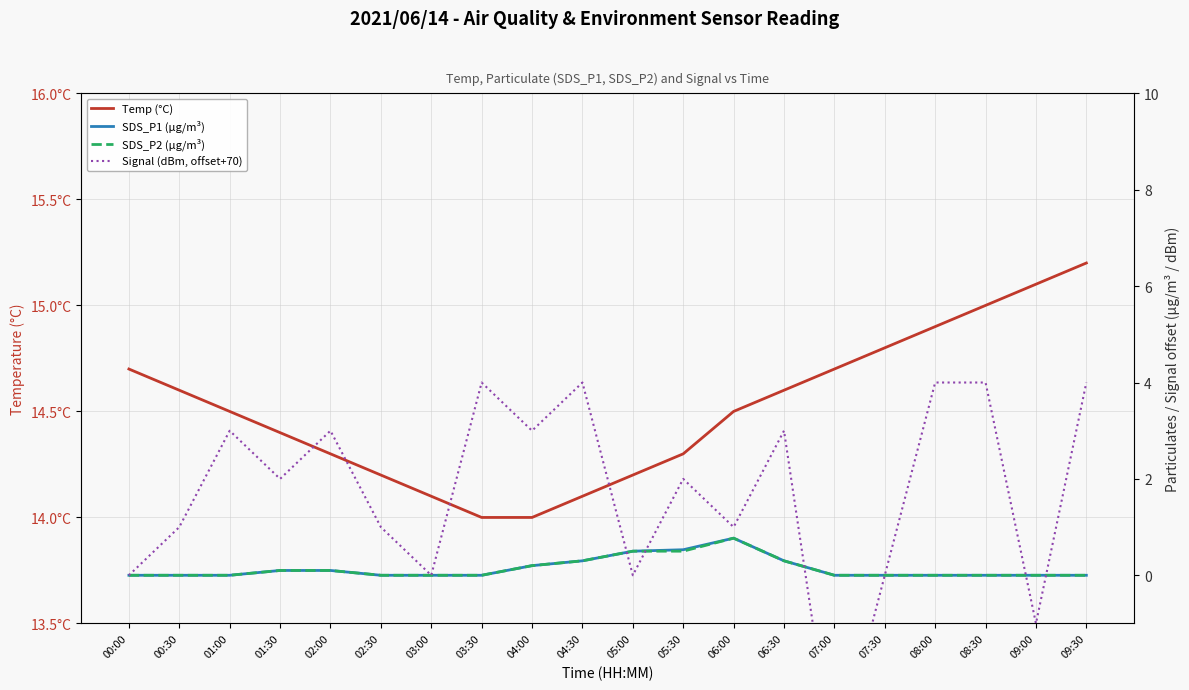

True or false: Temp (°C) and SDS_P2 (µg/m³) intersect in this chart.

False